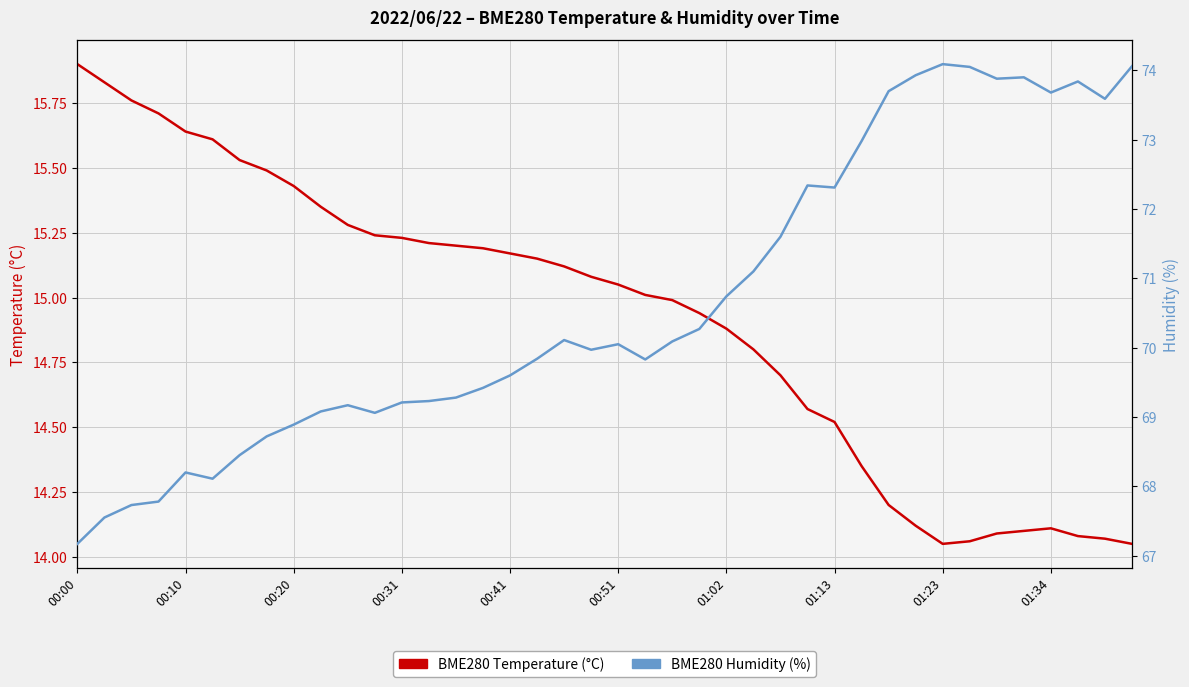

Where is the first local maximum for BME280_temperature (°C)?

01:34